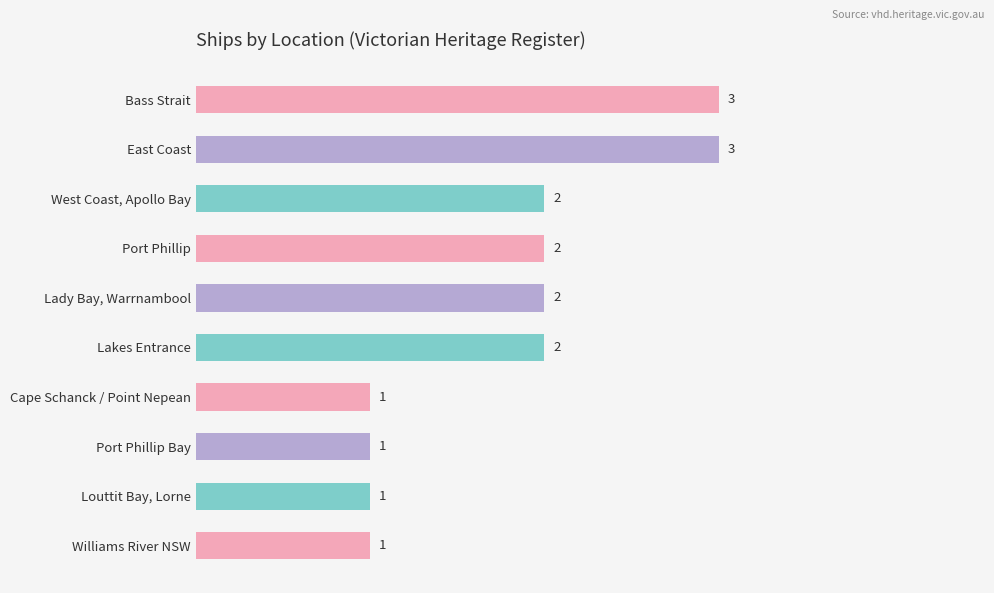

How many data points are less than 2?

4